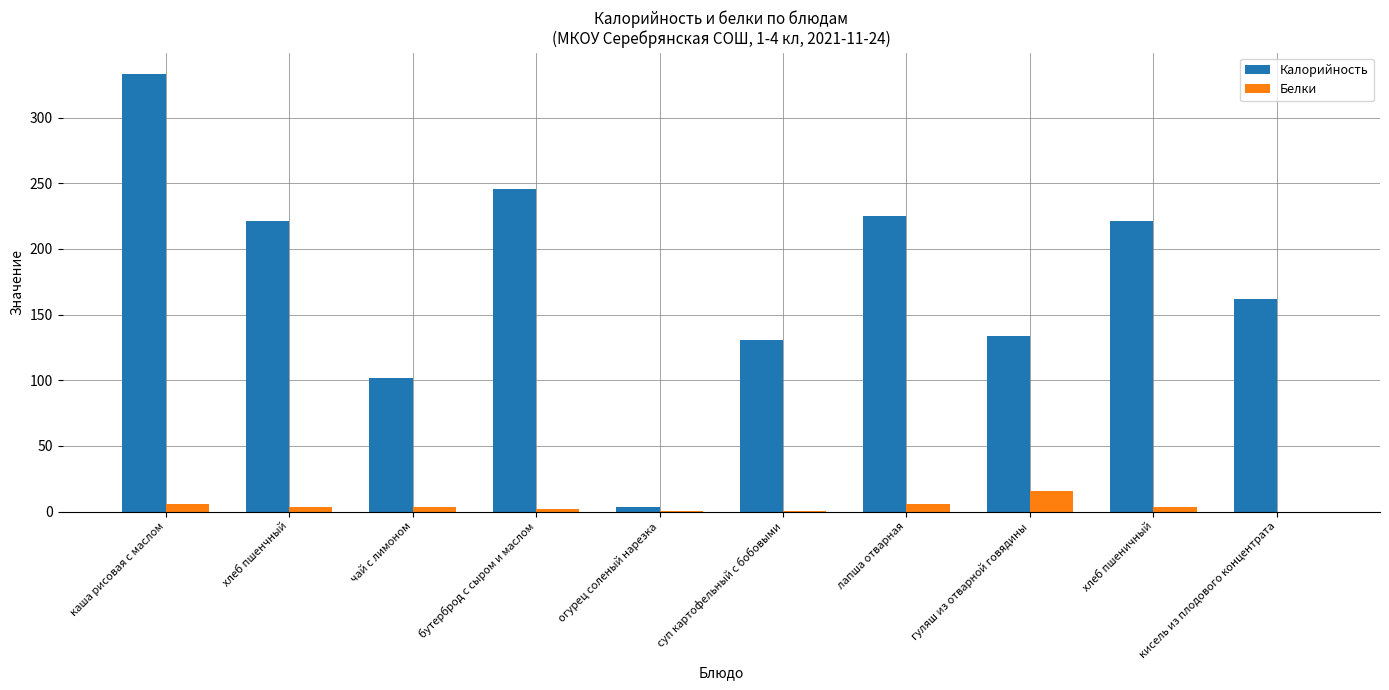

What value does the Белки series have at огурец соленый нарезка?

0.3